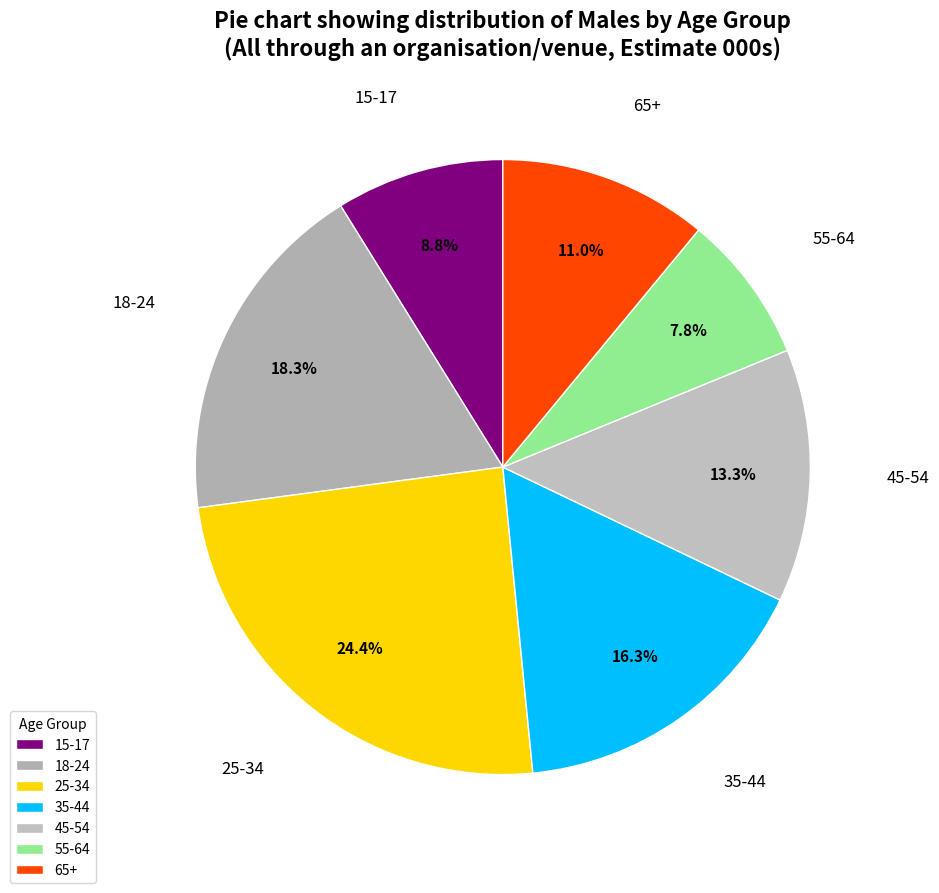

To the nearest percent, what is the difference between the largest and smallest slice percentages?

17%